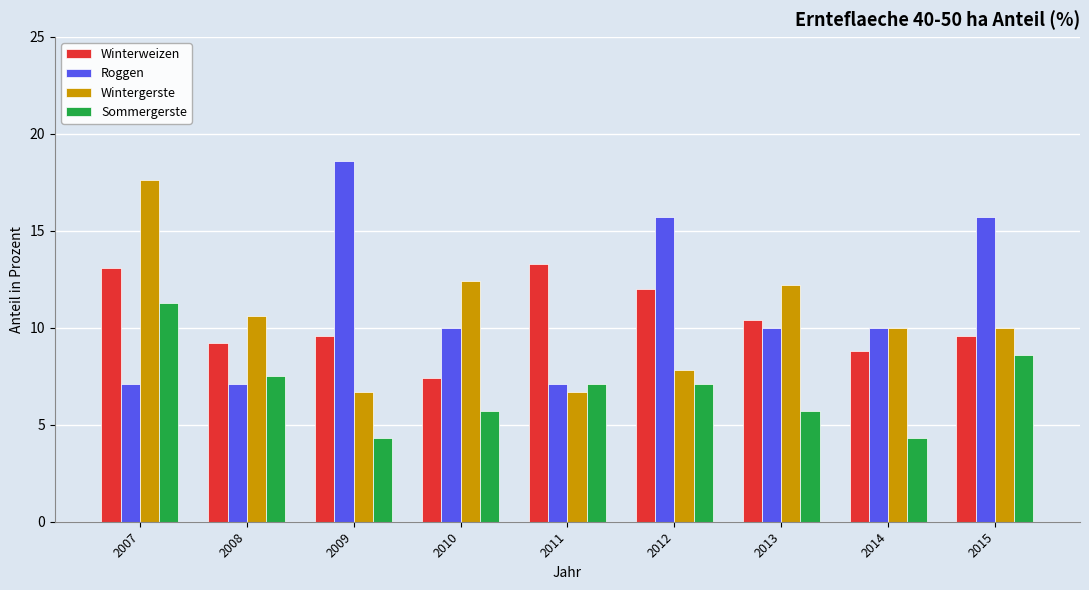

What is the total value across all series at 2007?

49.1